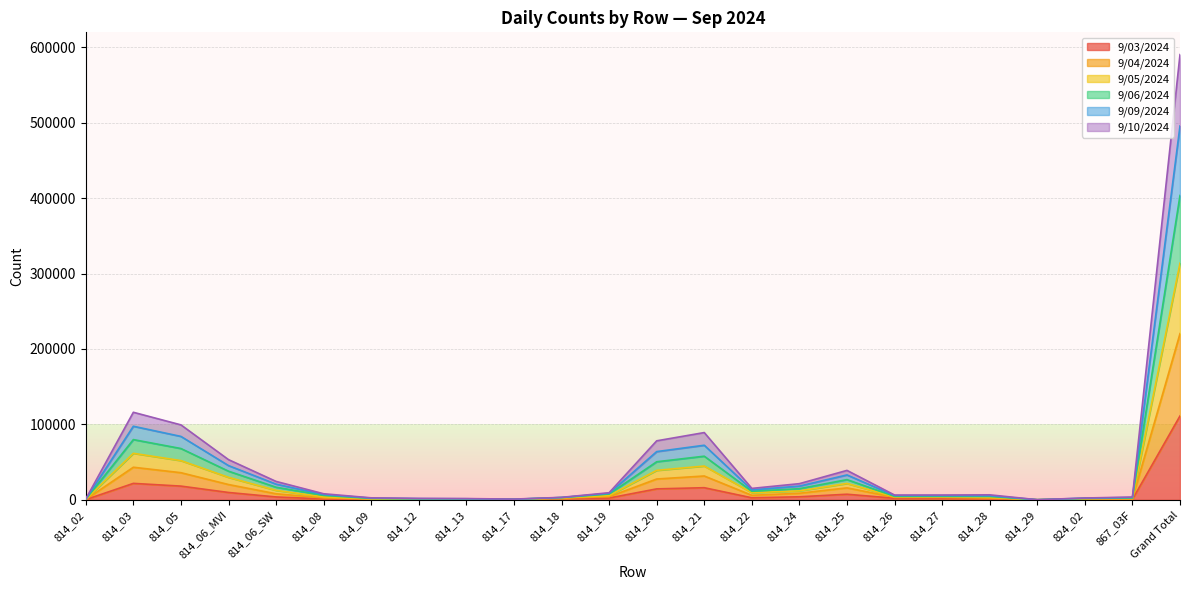

How many values in the 9/04/2024 series exceed 3985?

11